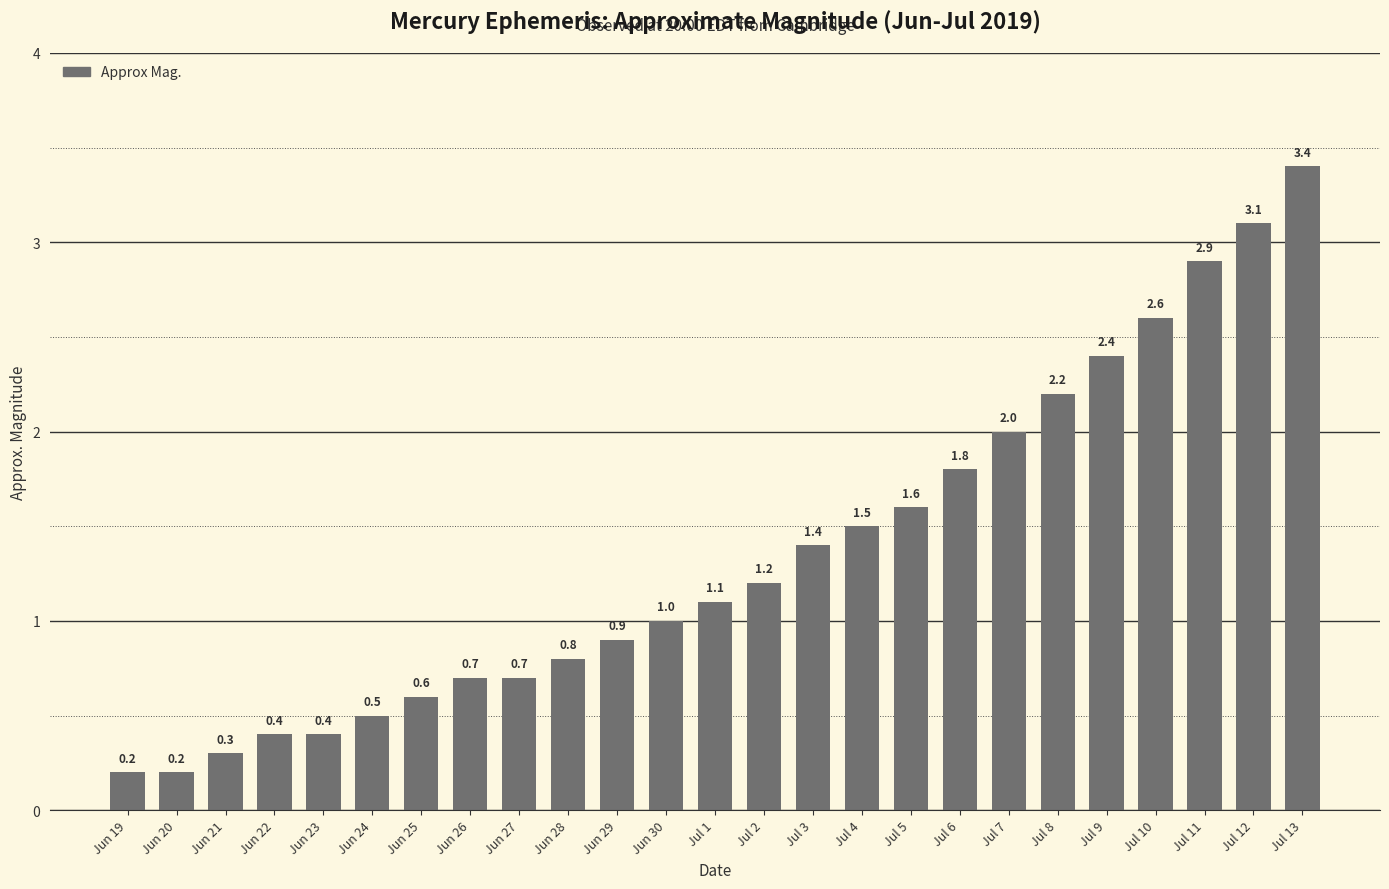

At which category does the chart reach its peak across all series?

Jul 13